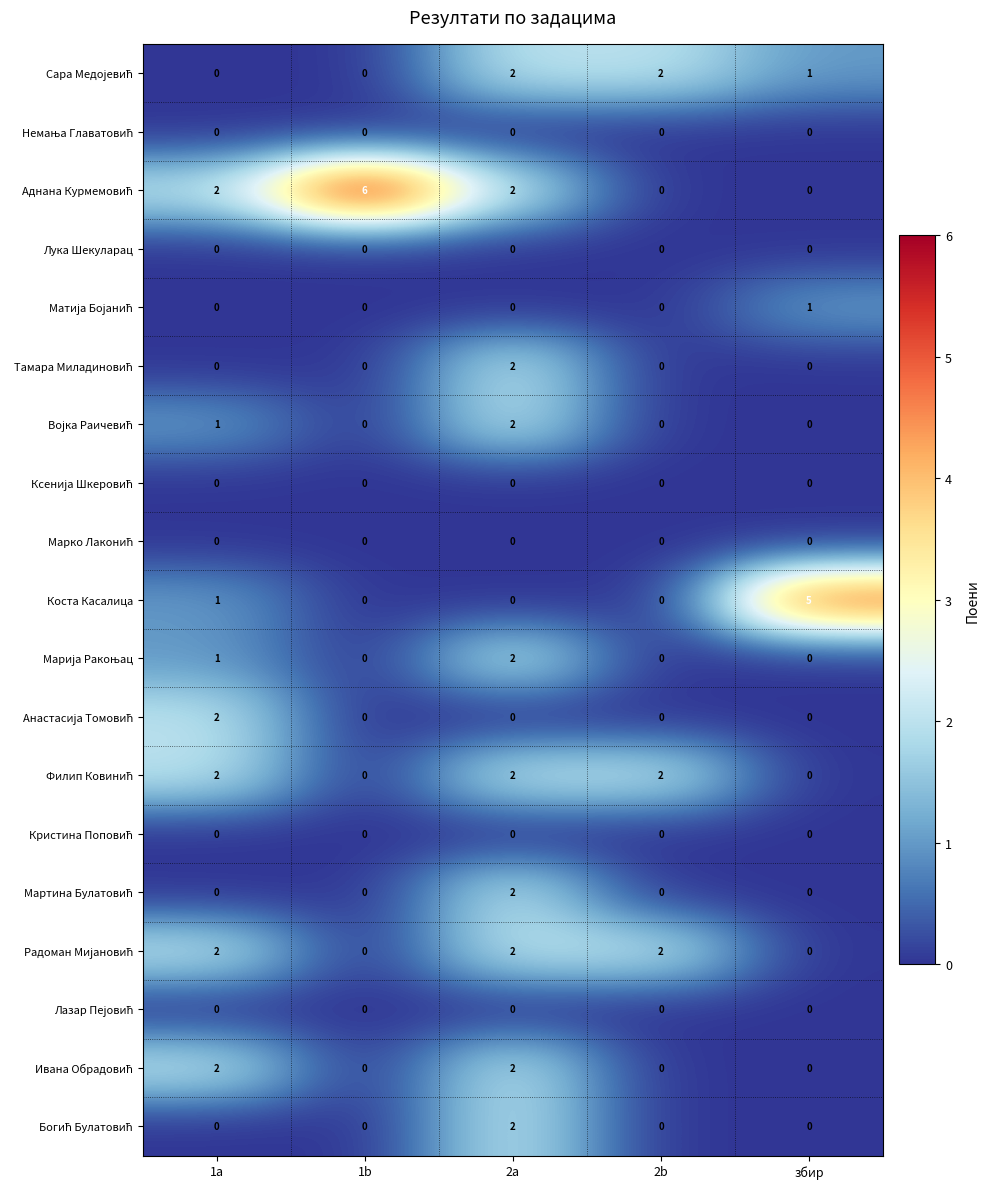

What is the difference between the highest and lowest values at збир?

5